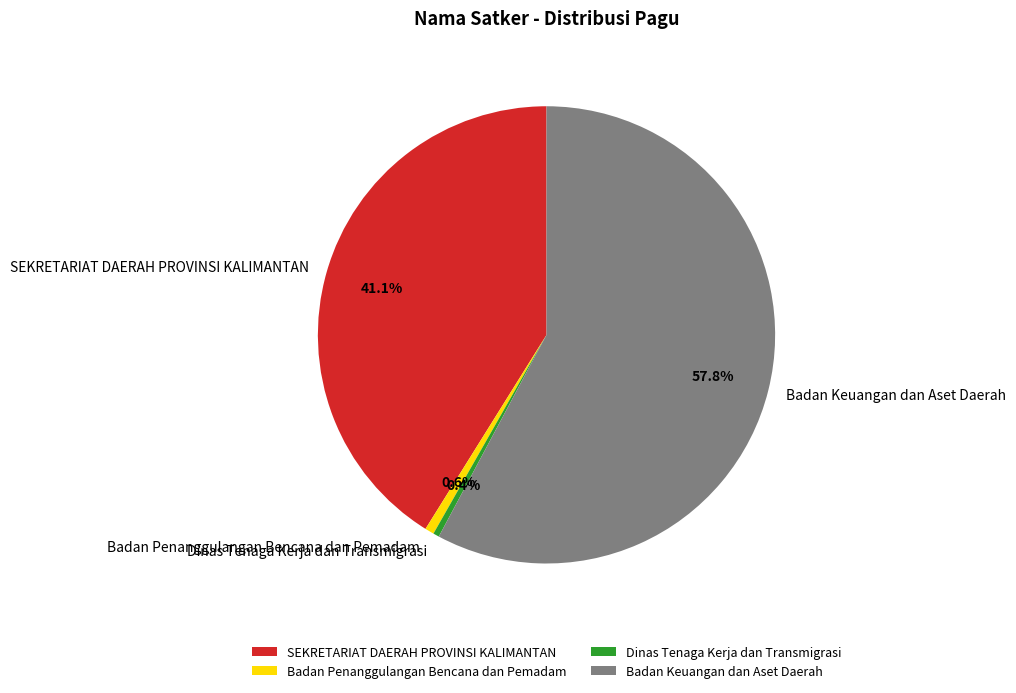

To the nearest percent, what is the average slice percentage?

25%